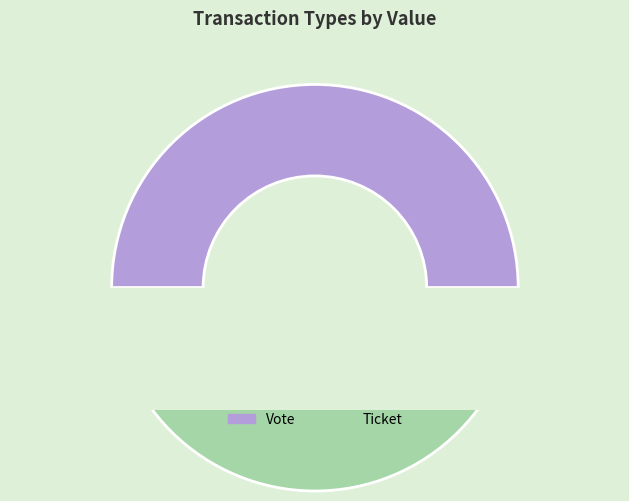

Rank the categories by value from lowest to highest.

Ticket, Vote